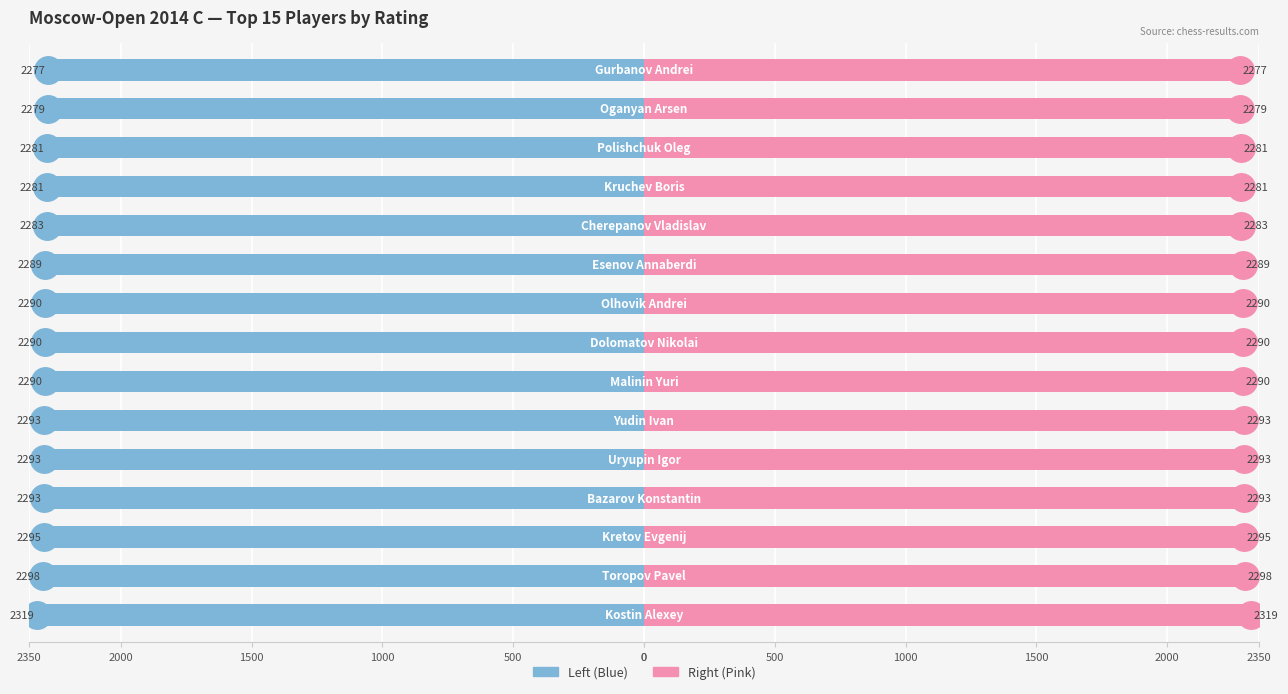

The value of Rating (Right) at 2350 is 3632. True or false?

False